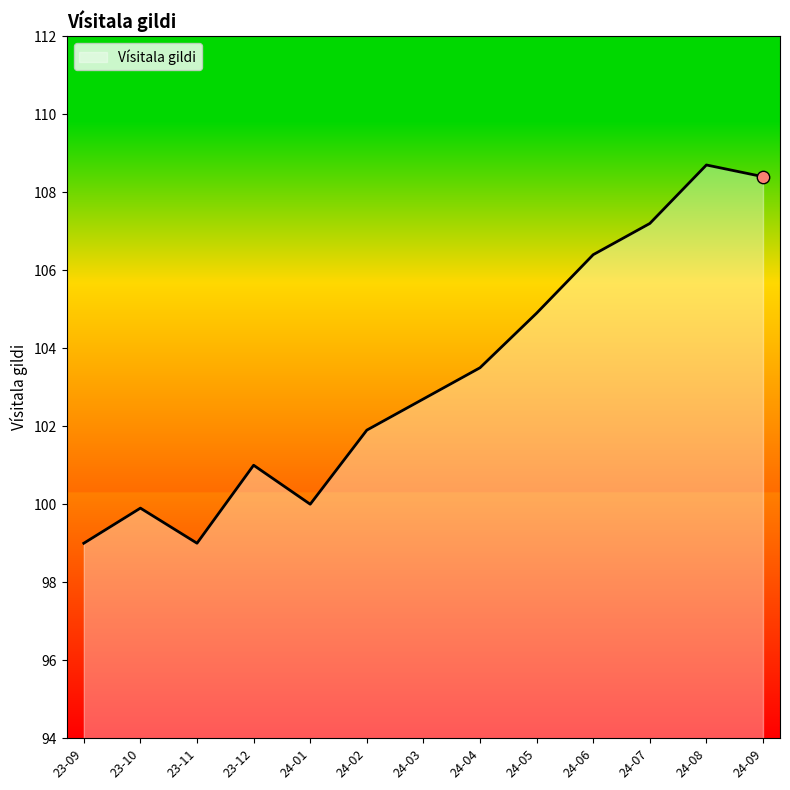

Between 24-09 and 23-10, which is larger?

24-09